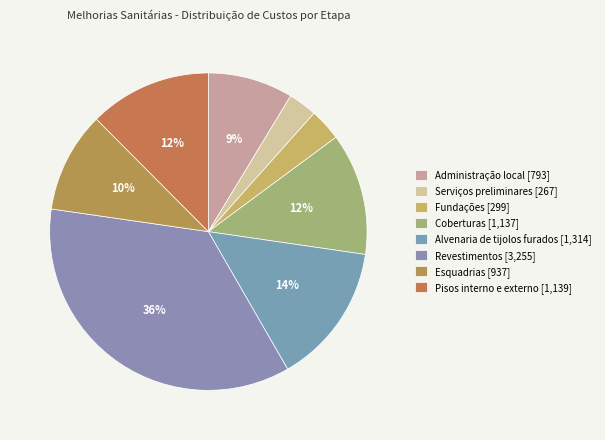

Is Administração local the majority of the pie?

No